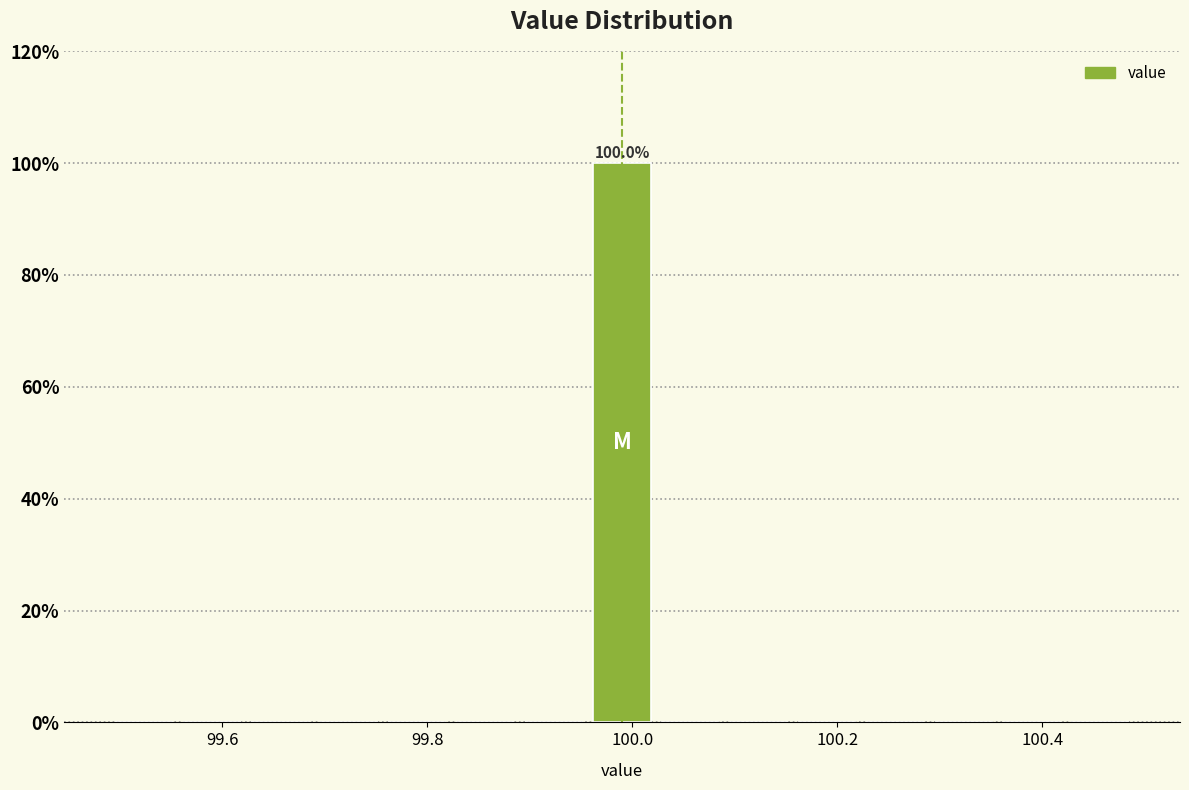

Around what value on the x-axis is the tallest bar? Give the approximate position of its centre, as read against the axis.

100.00